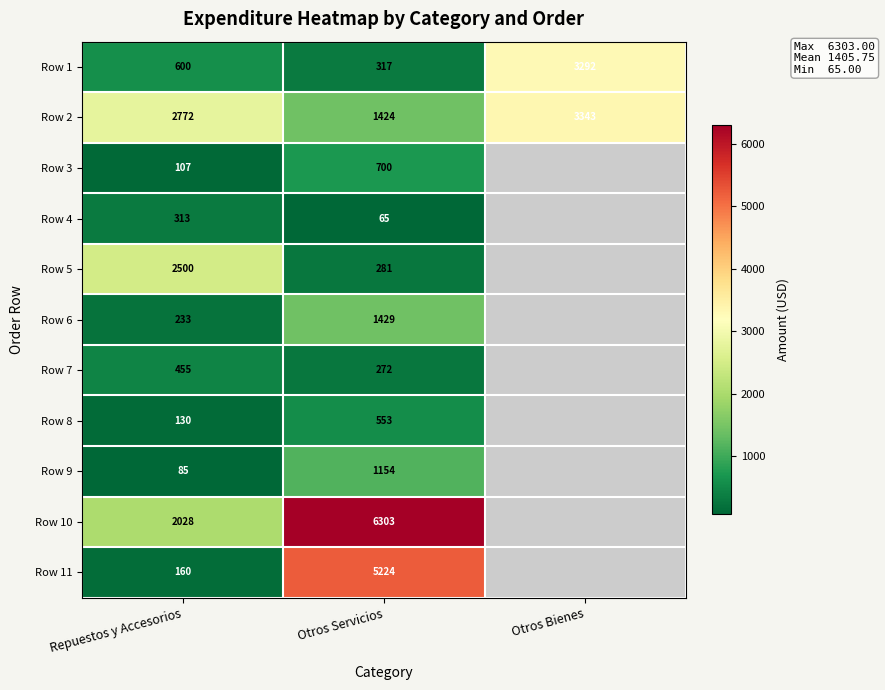

True or false: Row 9 has a value of 1937.2 at Otros Servicios.

False